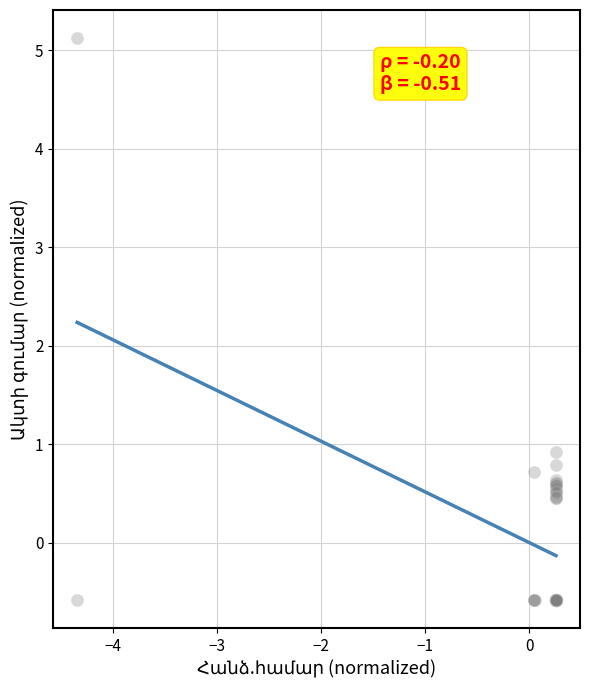

What Y value in the scatter plot is closest to 2?

0.9